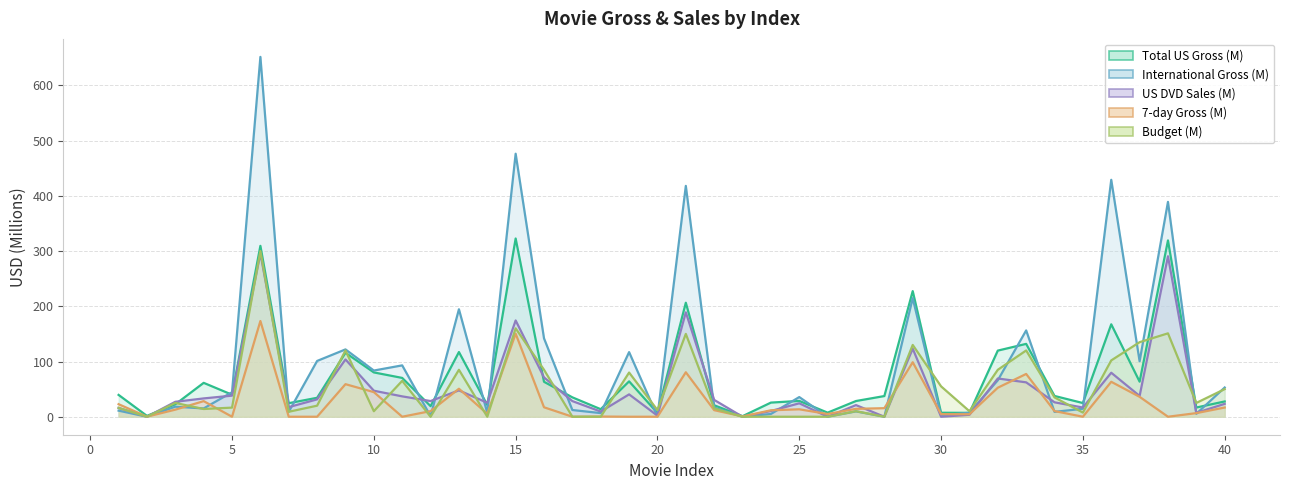

What is the value of the Total US Gross point at the 39th from the left?

16.7